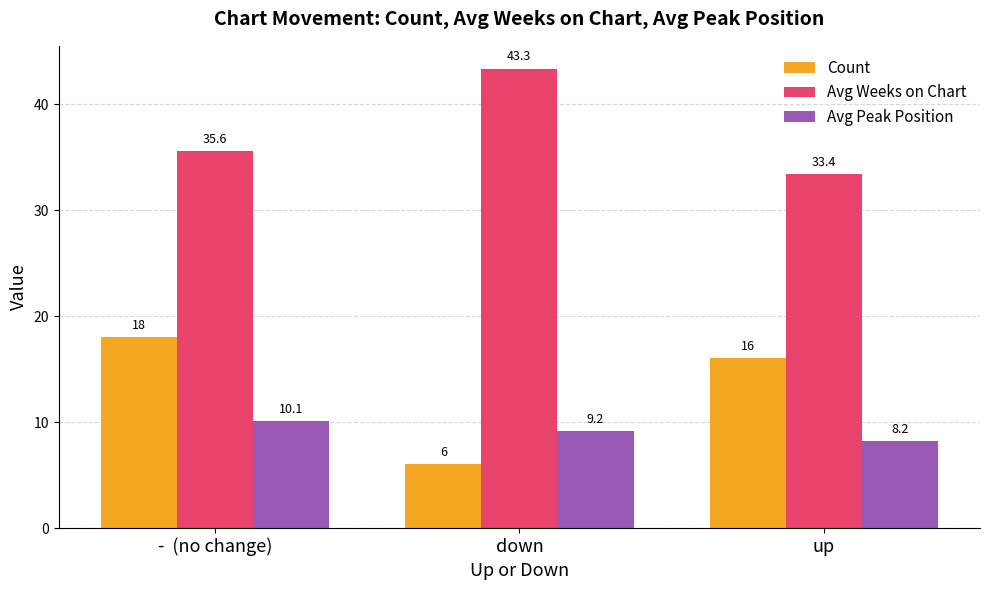

Which series has the largest range (max minus min)?

Count